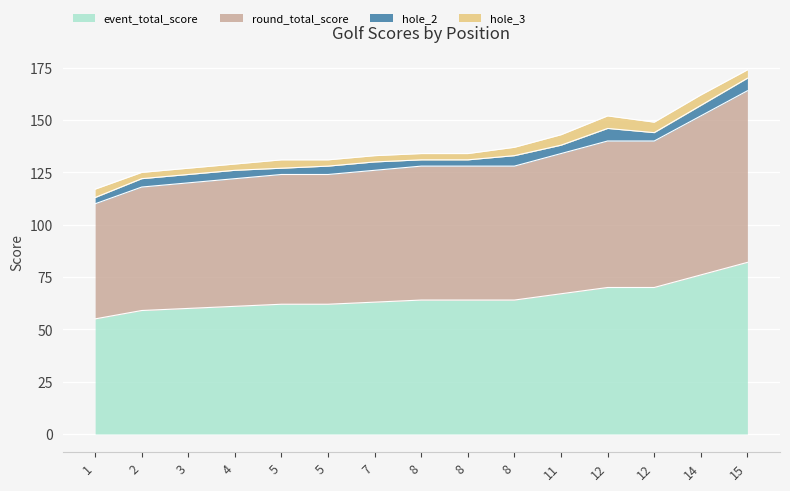

Which series has the widest spread of values?

round_total_score